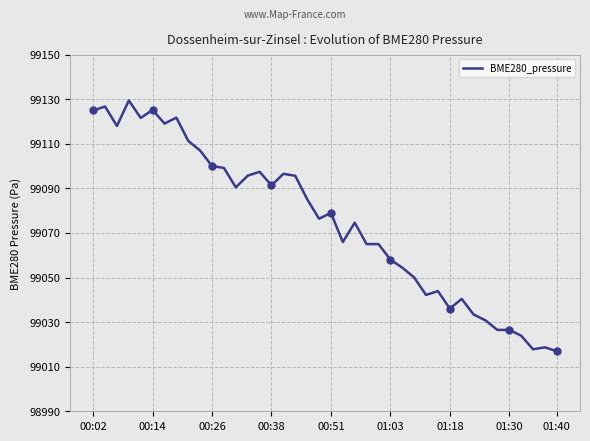

What is the lowest value of the BME280_pressure series?

99016.9